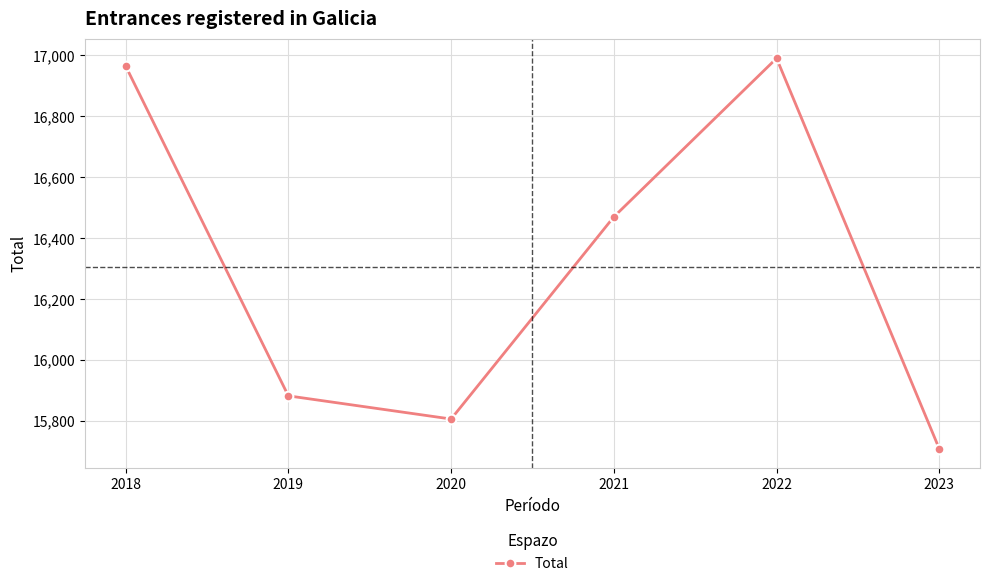

What is the average value?

16304